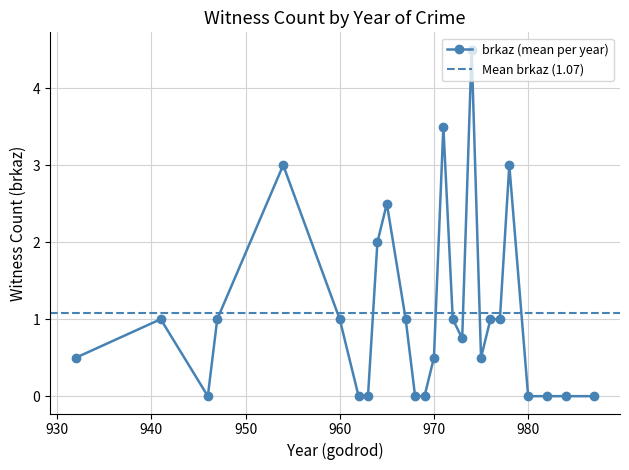

What is the sum of the values at 10 and 24?

2